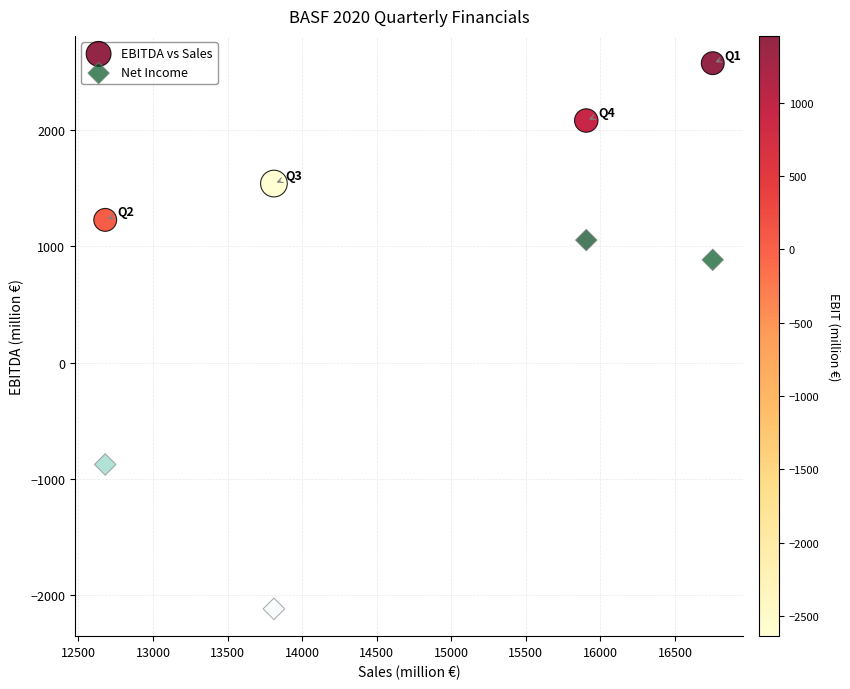

Which series reaches the maximum Y coordinate?

EBITDA vs Sales